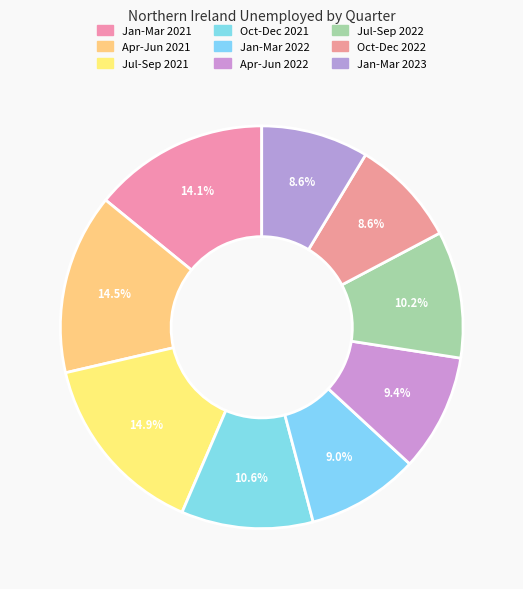

What percentage is the Jan-Mar 2022 slice, to the nearest percent?

9%